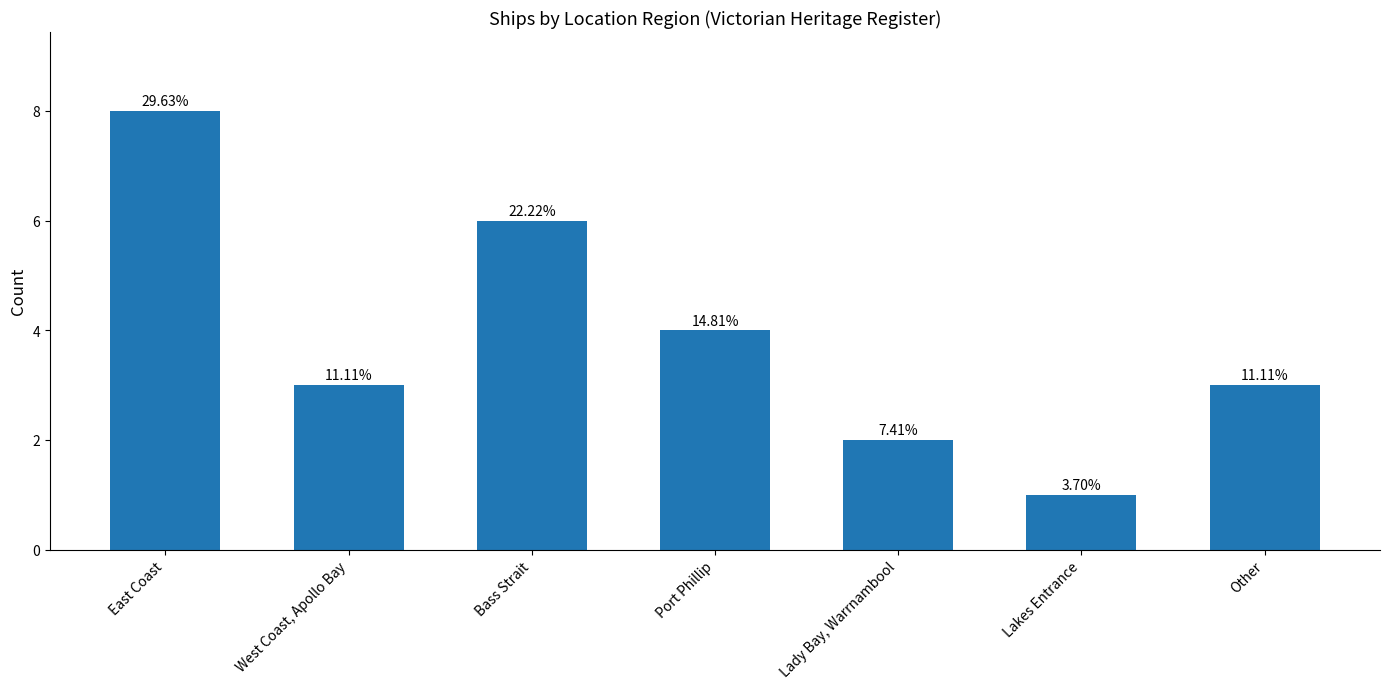

Which label corresponds to the smallest value in the chart?

Lakes Entrance